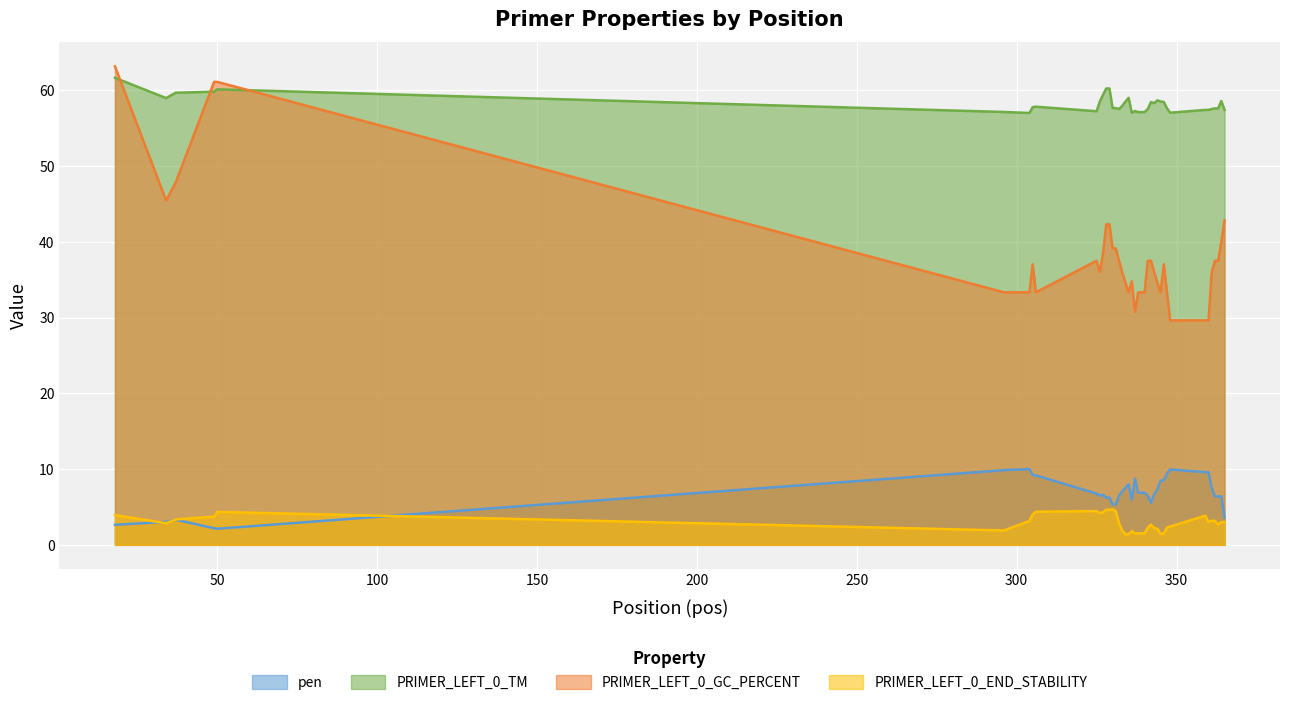

What is the approximate value of PRIMER_LEFT_0_END_STABILITY at 341?

2.3